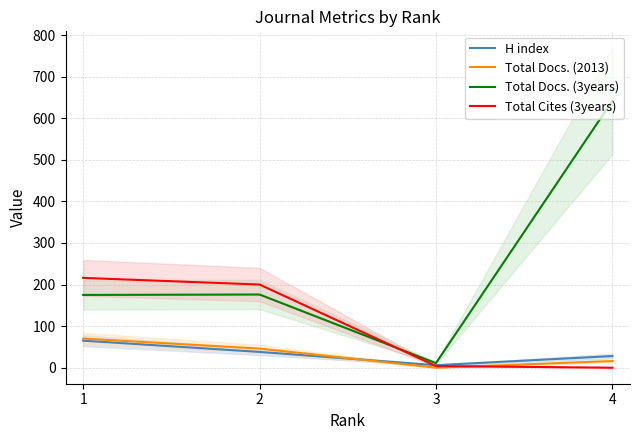

What is the difference between the highest and lowest values at 2?

162